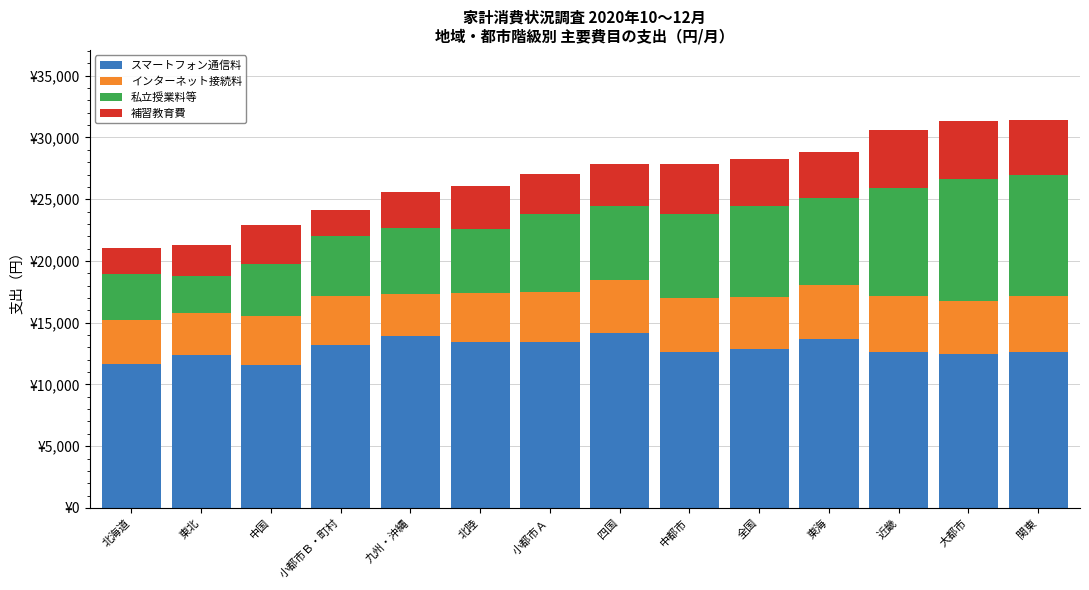

Which series has the widest spread of values?

私立授業料等